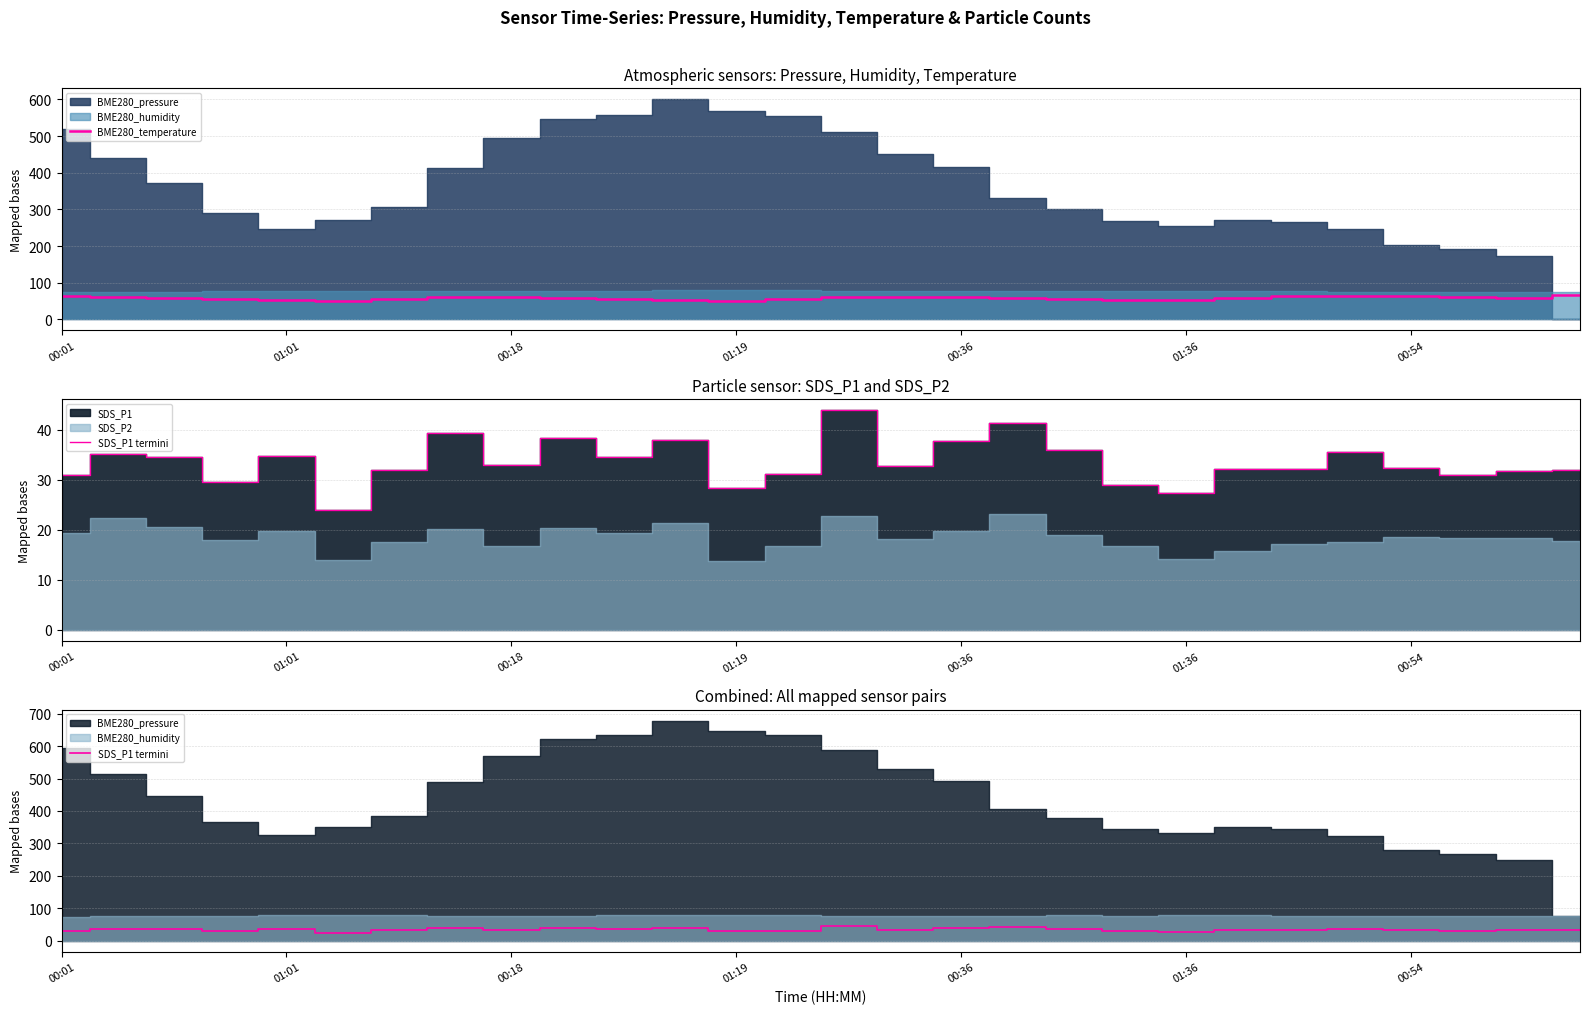

How many interior local valleys does the BME280_temperature series have?

4